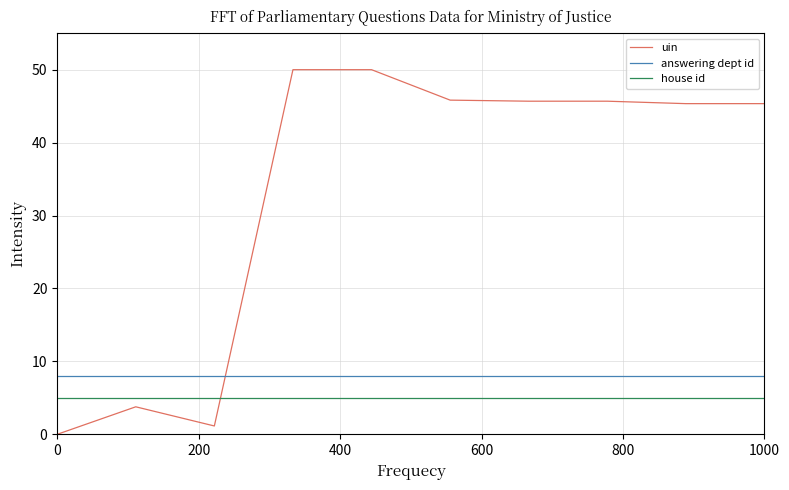

What is the maximum value for uin?

50.0